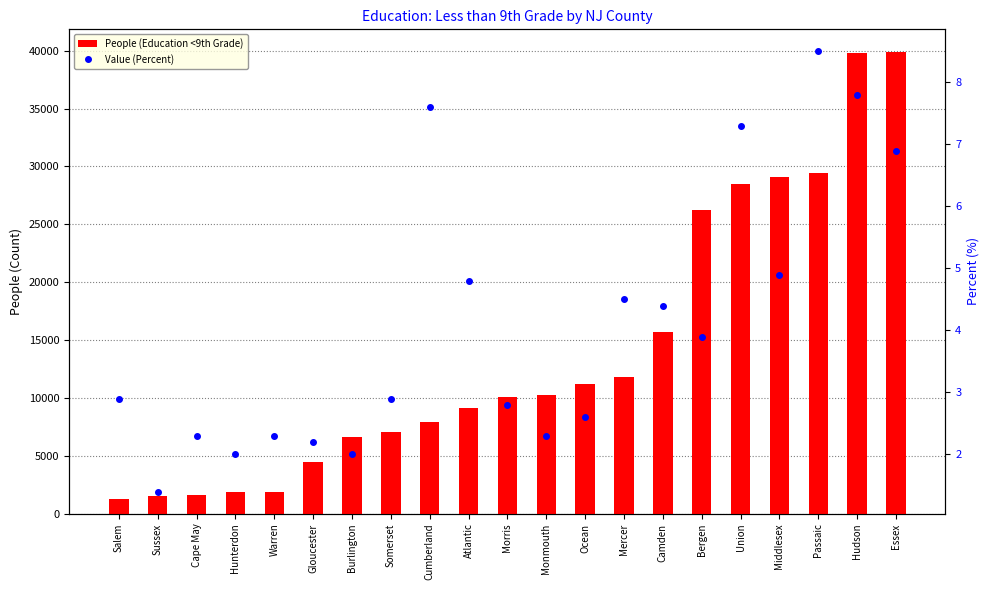

How many distinct data groups are displayed?

2